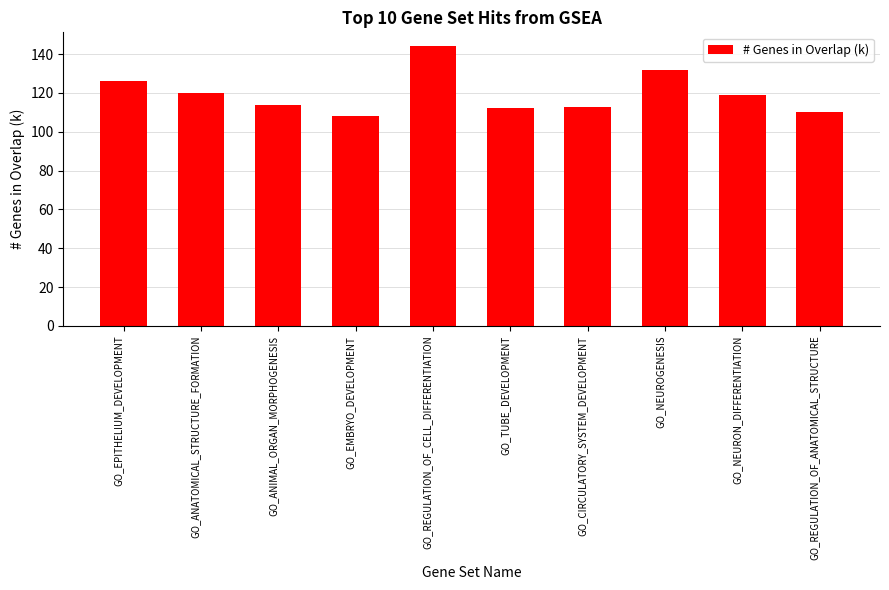

At which category does the chart reach its peak across all series?

GO_REGULATION_OF_CELL_DIFFERENTIATION